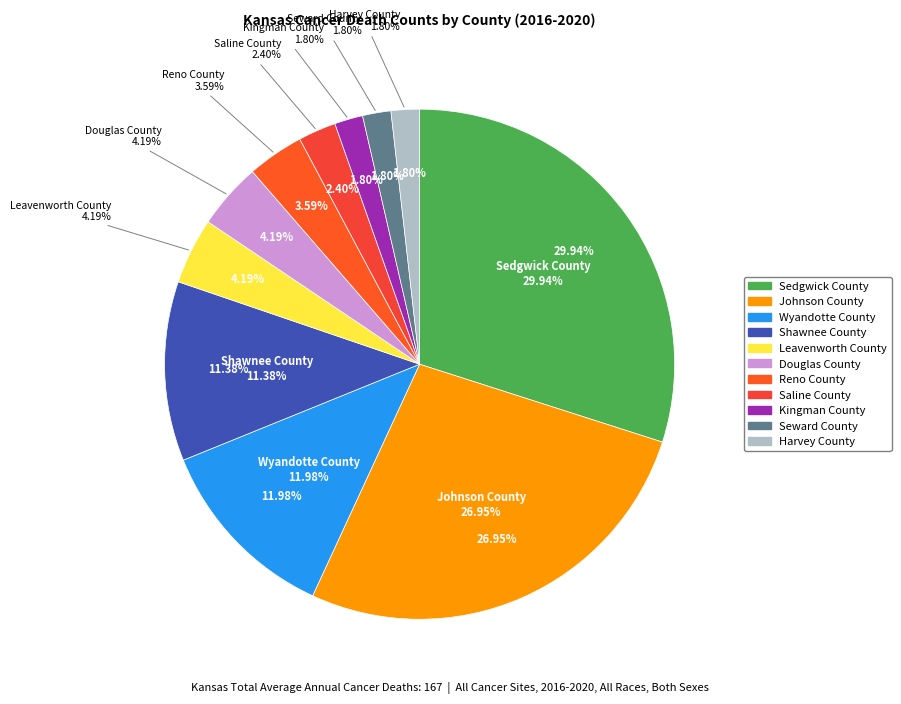

To the nearest percent, what percentage of the pie is Kingman County?

2%